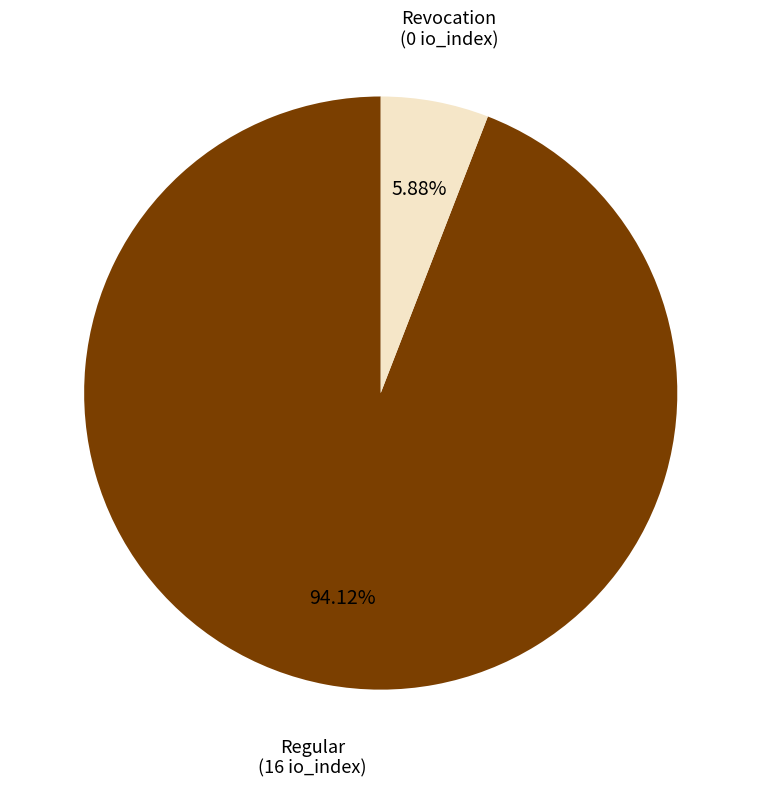

What is the largest slice in the pie chart?

Regular